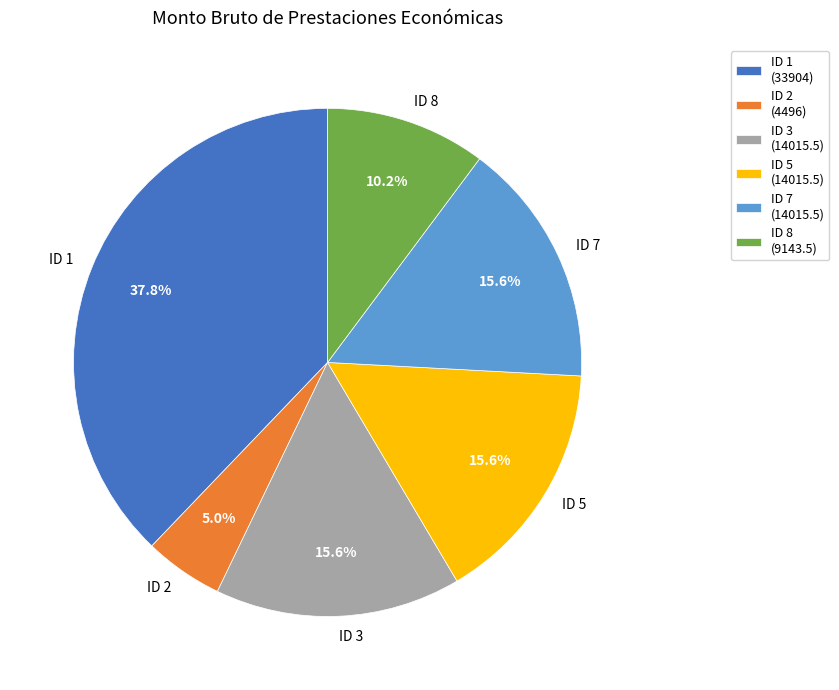

The ID 5 slice represents 24% of the pie. True or false?

False